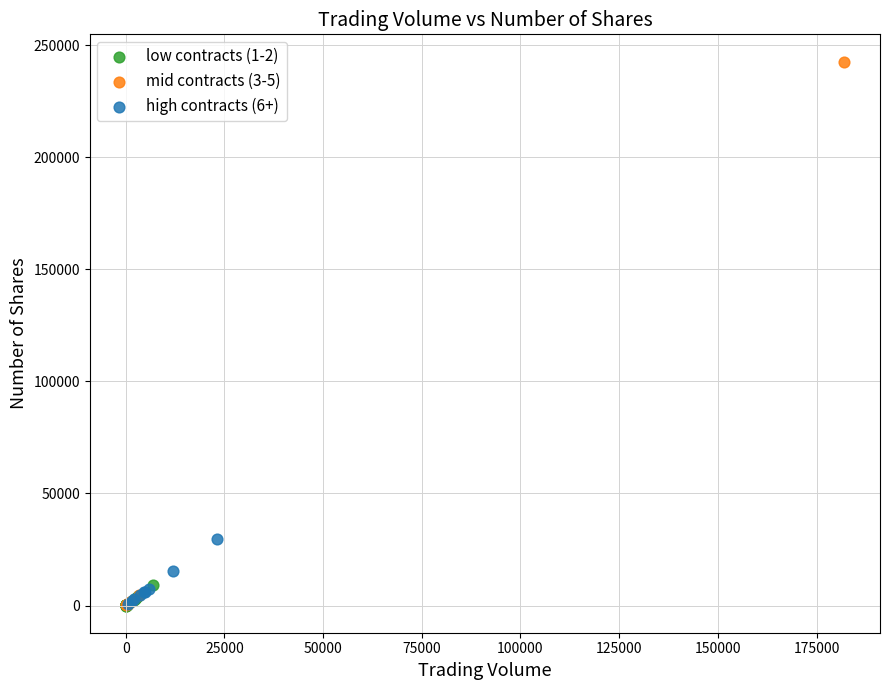

Which series reaches the maximum Y coordinate?

mid contracts (3-5)